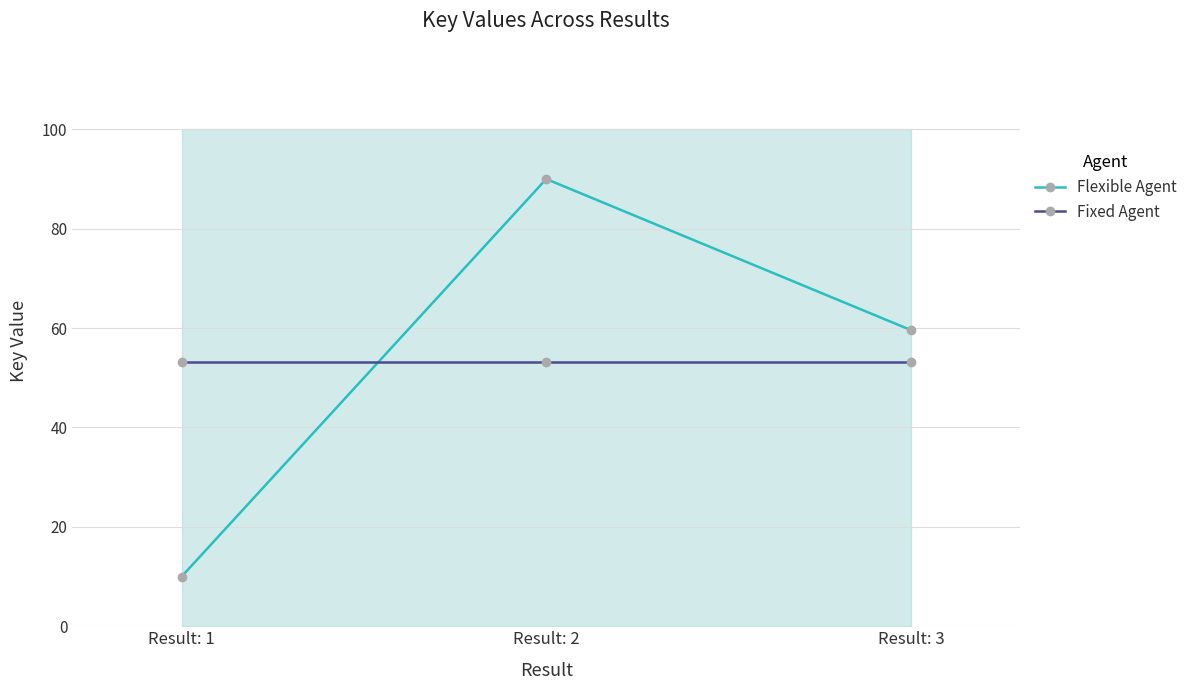

Reading left to right, what are all the values shown in this chart?

Flexible Agent: 10.0	90.0	59.6
Fixed Agent: 53.2	53.2	53.2